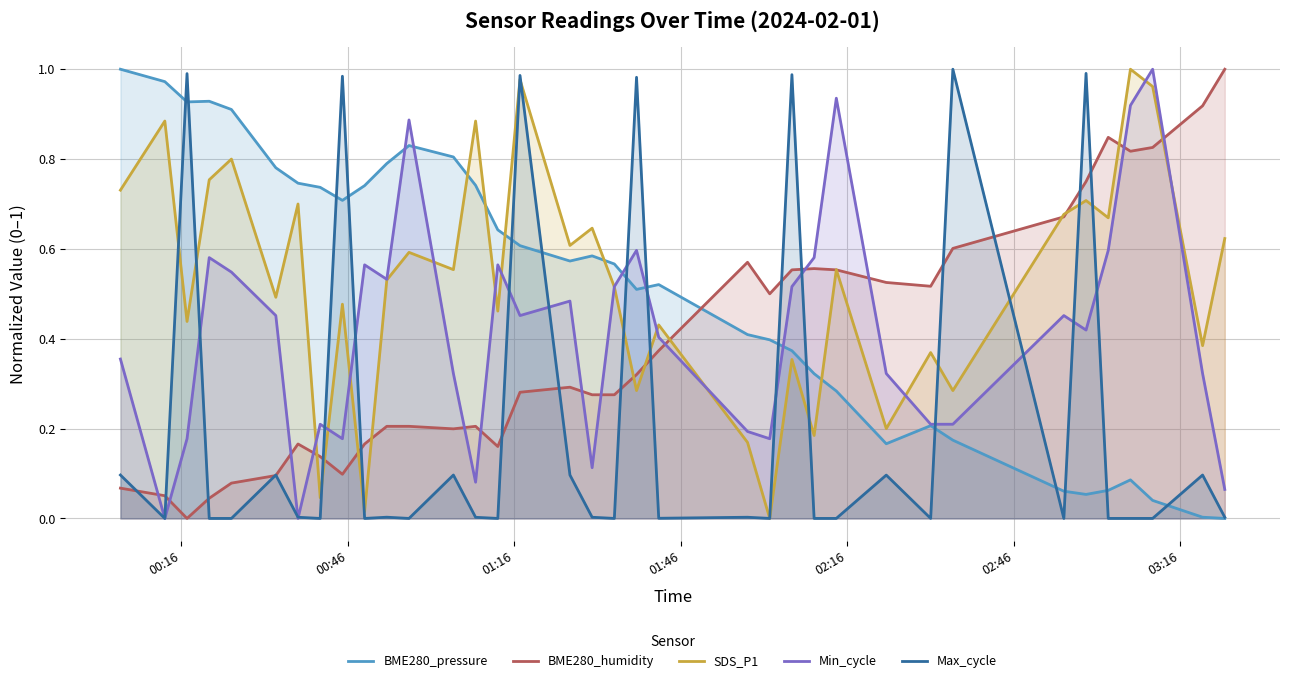

What is the value of the Min_cycle point at the 13th from the left?

0.3